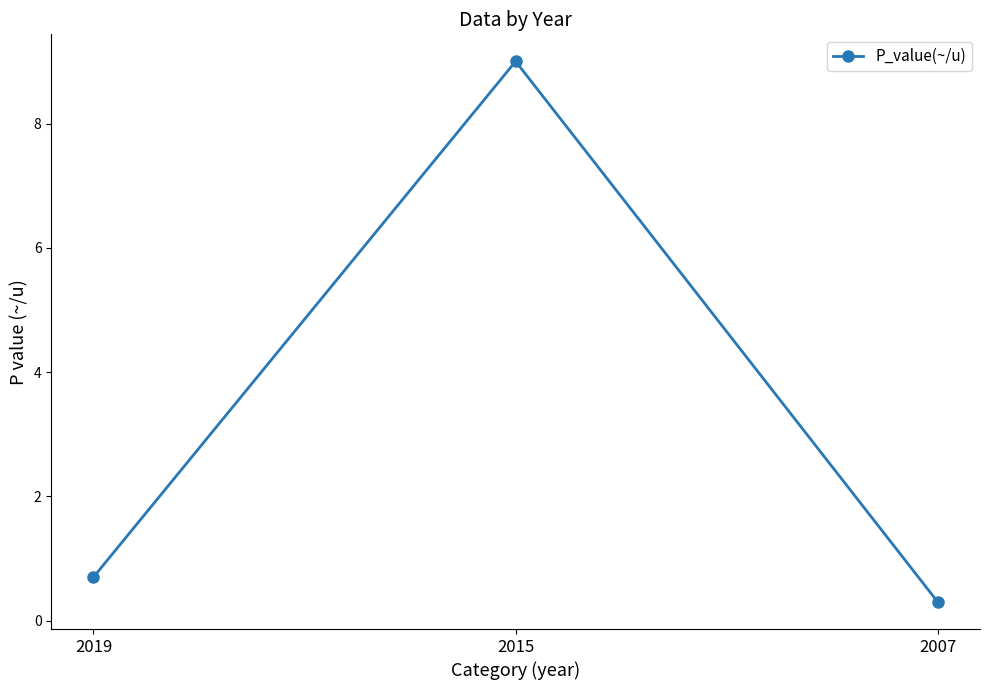

What is the value of the 3rd point from the left?

0.3